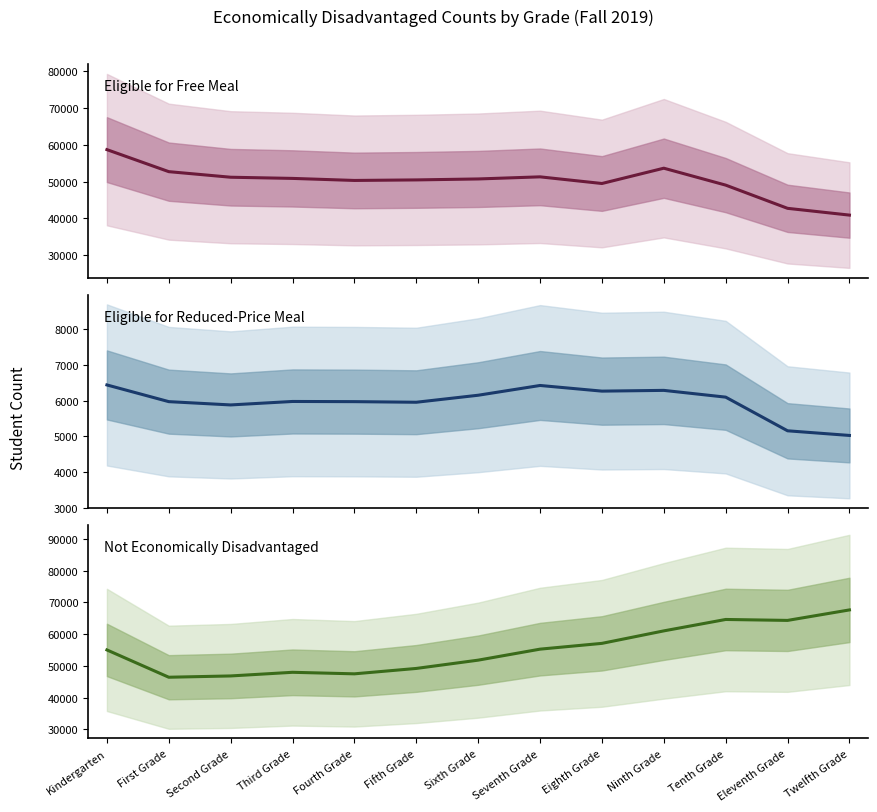

List the series in order of their peak value, highest first.

Not Economically Disadvantaged, Eligible for Free Meal, Eligible for Reduced-Price Meal